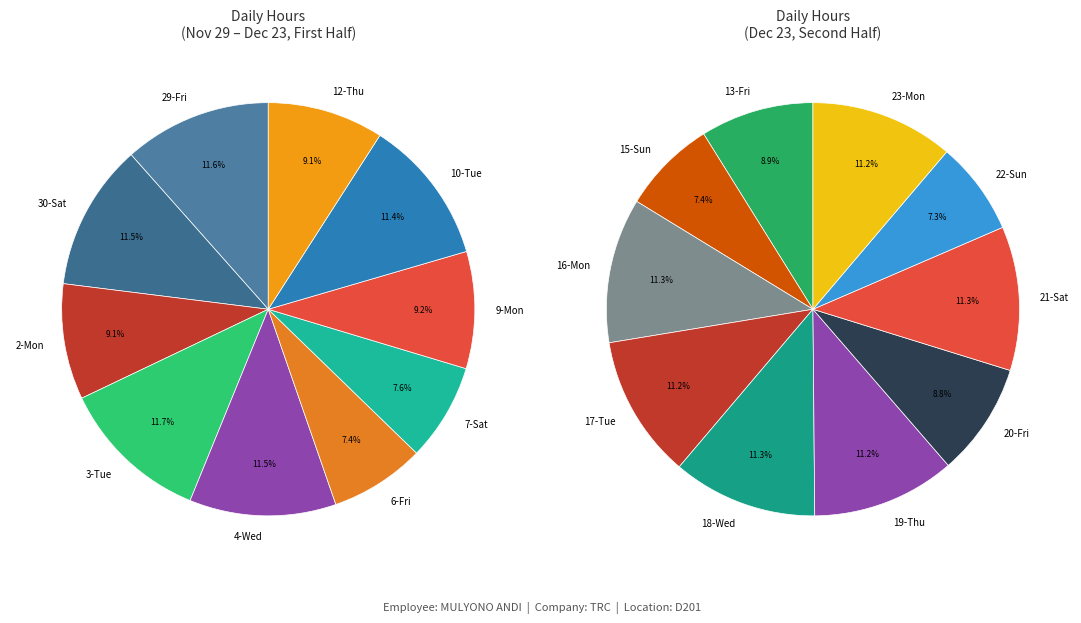

Which category has the smallest portion of the pie?

6-Fri